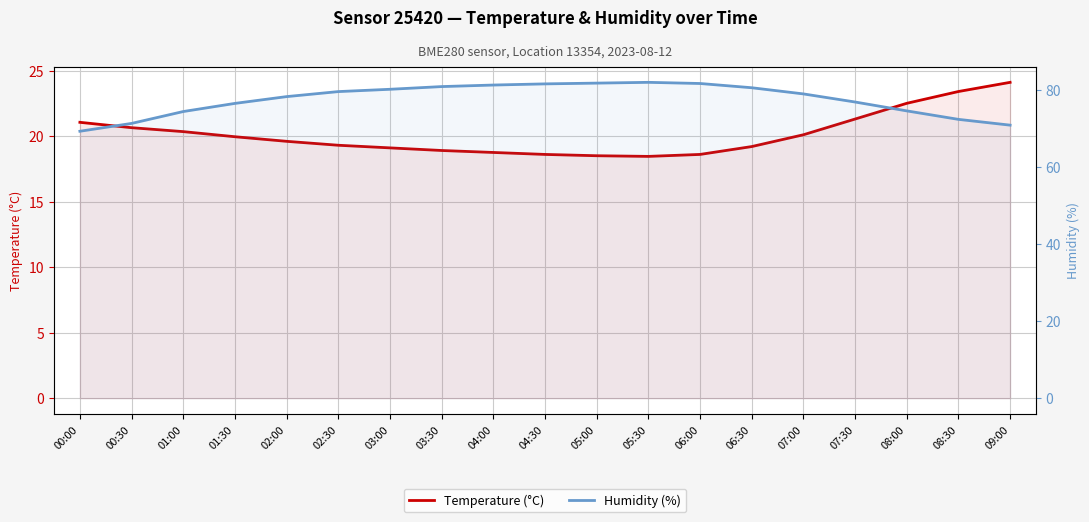

What position from the left is 05:00?

11